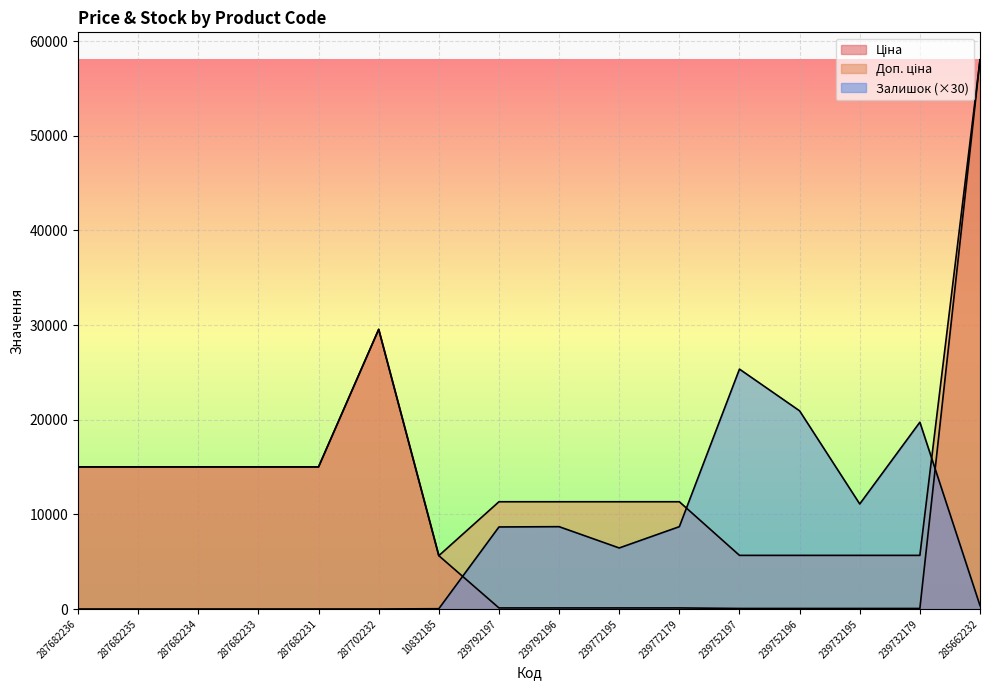

What are all the series names shown in the legend?

Ціна, Доп. ціна, Залишок